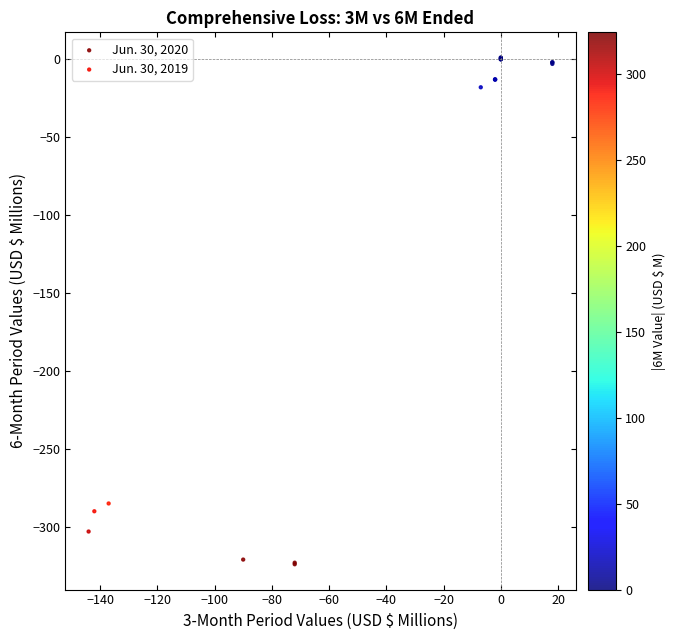

What are all the series names shown in the legend?

Jun. 30, 2020, Jun. 30, 2019